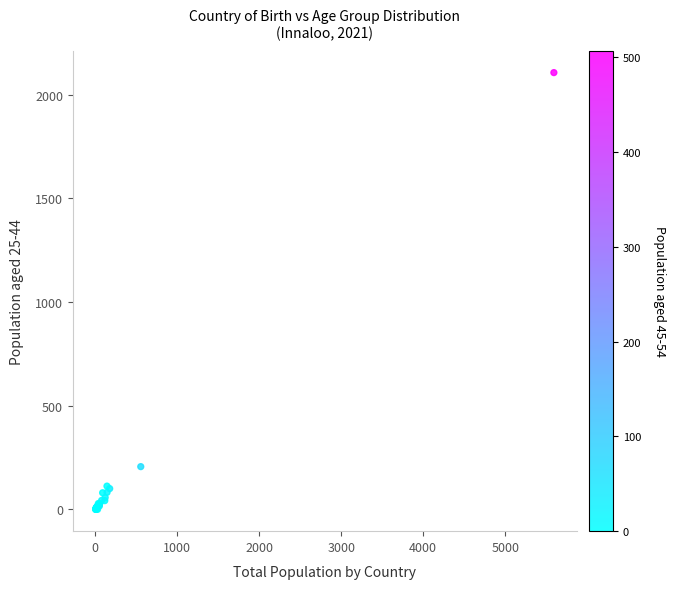

What Y value in the scatter plot is closest to 1053?

206